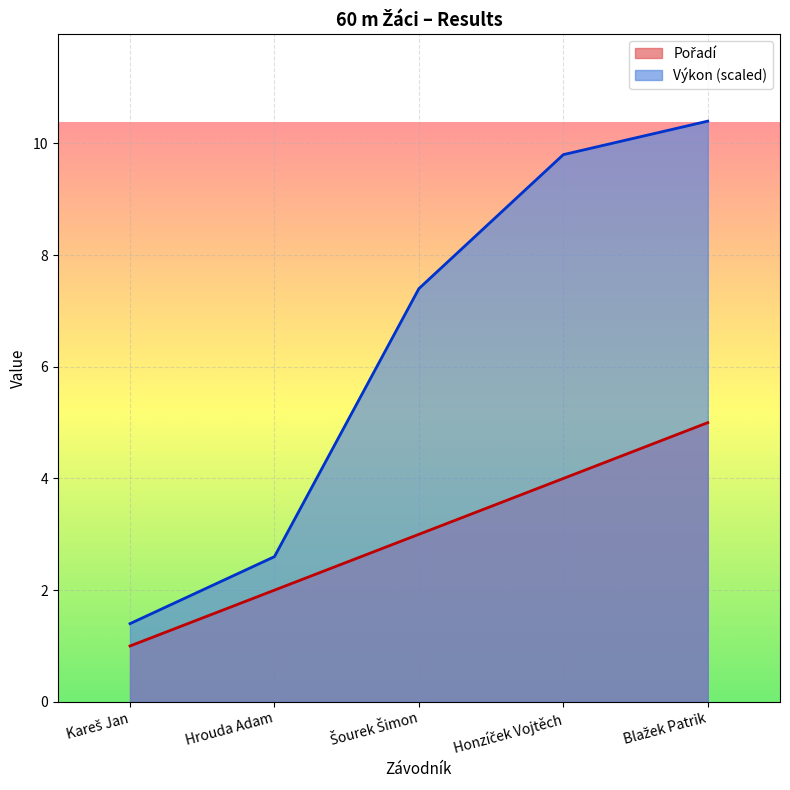

Is it true that Výkon equals 3.5 at Hrouda Adam?

False